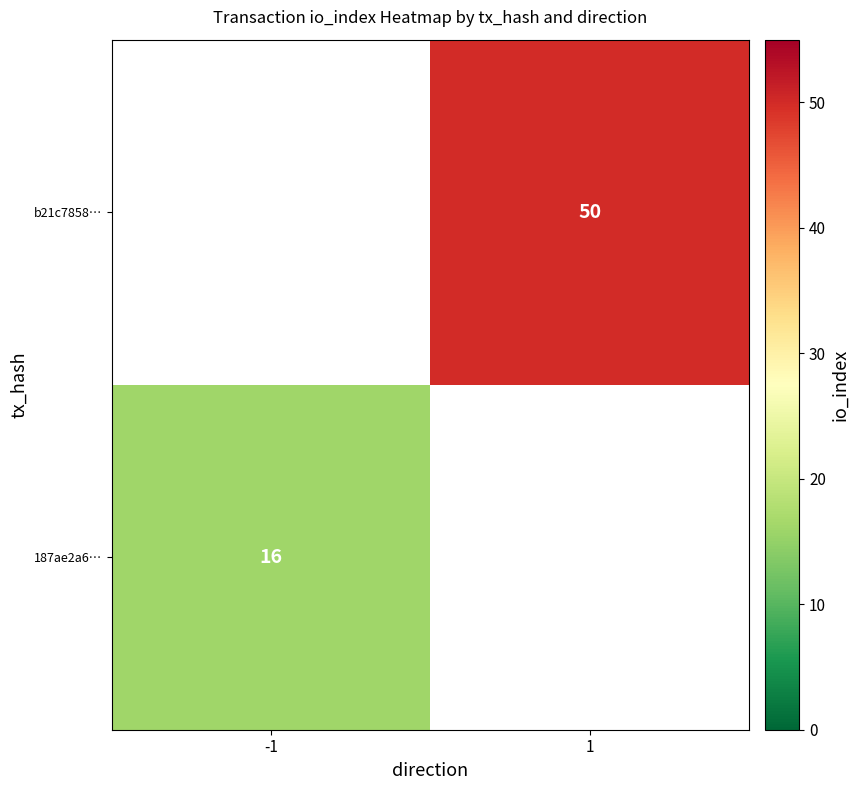

The value of b21c7858… at 1 is 50. True or false?

True